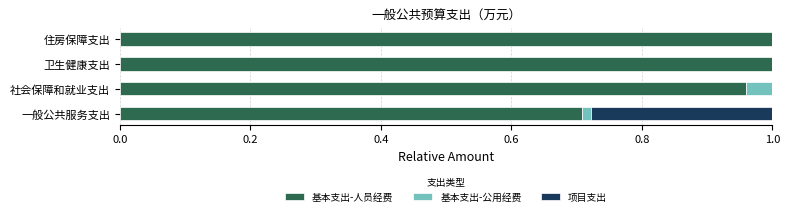

The value of 基本支出-人员经费 at 卫生健康支出 is 0.5. True or false?

False